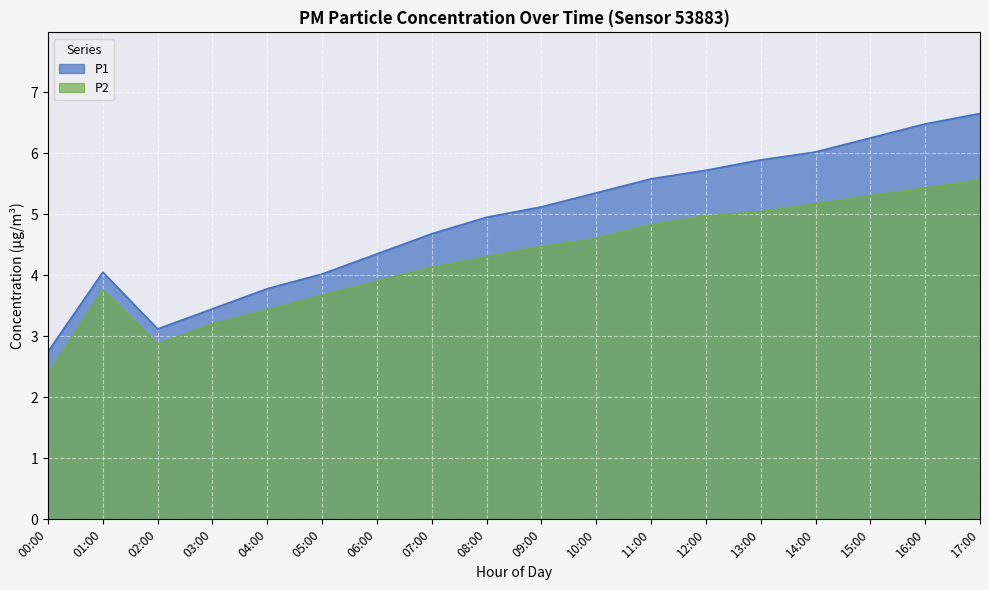

Between 08:00 and 01:00, which is larger?

08:00